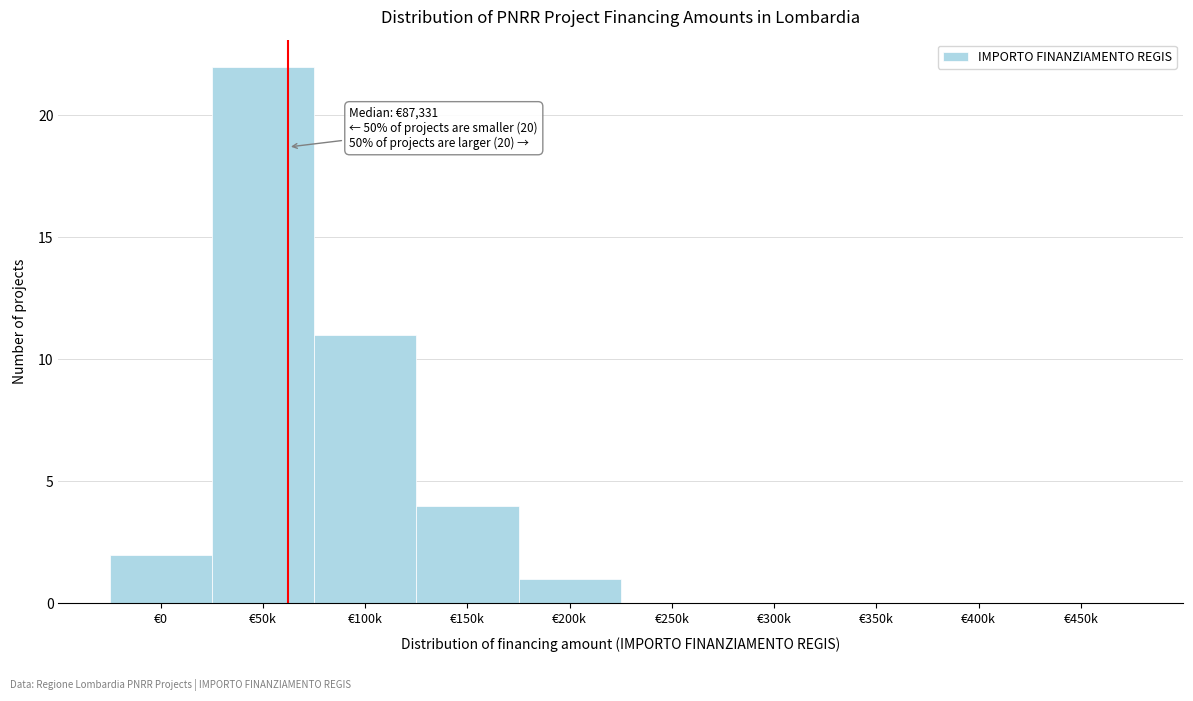

Reading left to right, transcribe all the data shown in this chart.

€0=2	€50k=22	€100k=11	€150k=4	€200k=1	€250k=0	€300k=0	€350k=0	€400k=0	€450k=0